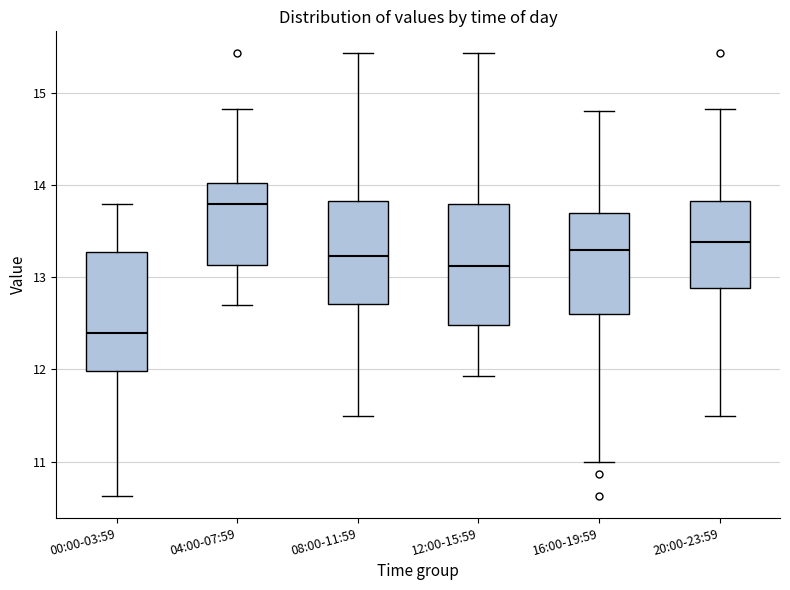

Reading left to right, transcribe this box plot: for each box, give where its median line is, the range the box spans, and where its two whiskers end, as read against the y-axis. The values are not printed on the chart, so give them approximately, as read against the axis.

00:00-03:59: median 12.4, box 12.0 to 13.3, whiskers 10.6 to 13.8
04:00-07:59: median 13.8, box 13.1 to 14.0, whiskers 12.7 to 14.8
08:00-11:59: median 13.2, box 12.7 to 13.8, whiskers 11.5 to 15.4
12:00-15:59: median 13.1, box 12.5 to 13.8, whiskers 11.9 to 15.4
16:00-19:59: median 13.3, box 12.6 to 13.7, whiskers 11.0 to 14.8
20:00-23:59: median 13.4, box 12.9 to 13.8, whiskers 11.5 to 14.8